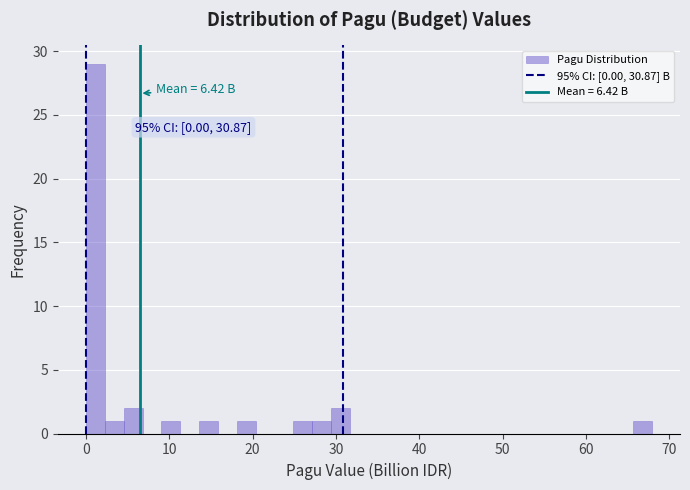

Read against the x-axis, roughly where is the centre of the tallest bar?

1